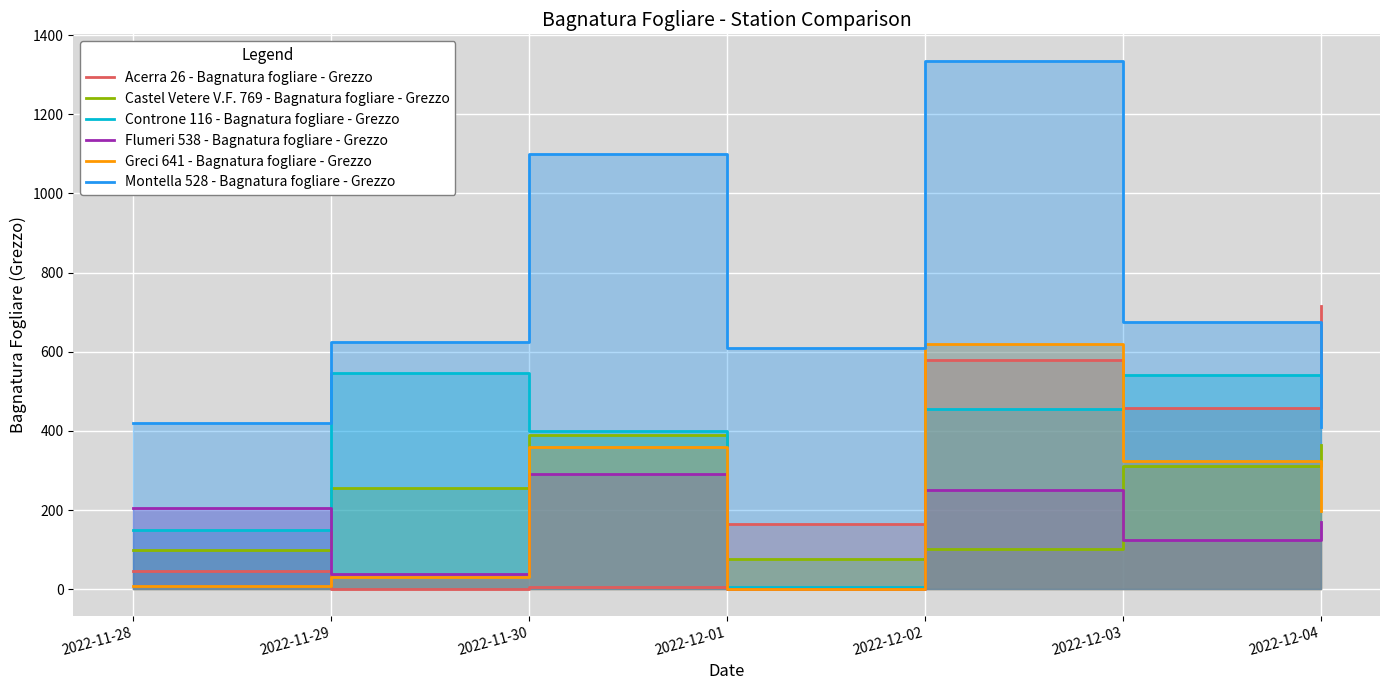

How many times do Flumeri 538 - Bagnatura fogliare - Grezzo and Greci 641 - Bagnatura fogliare - Grezzo cross each other?

3